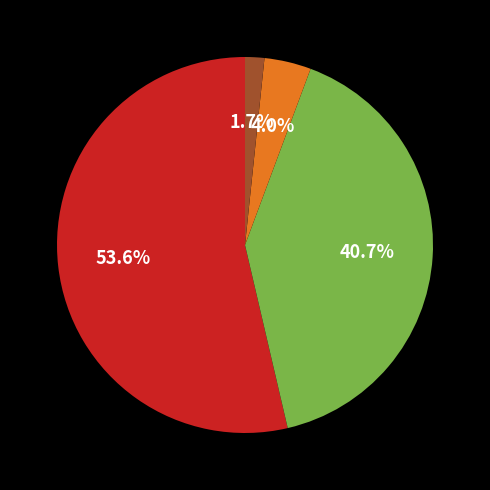

How many slices are in this pie chart?

4